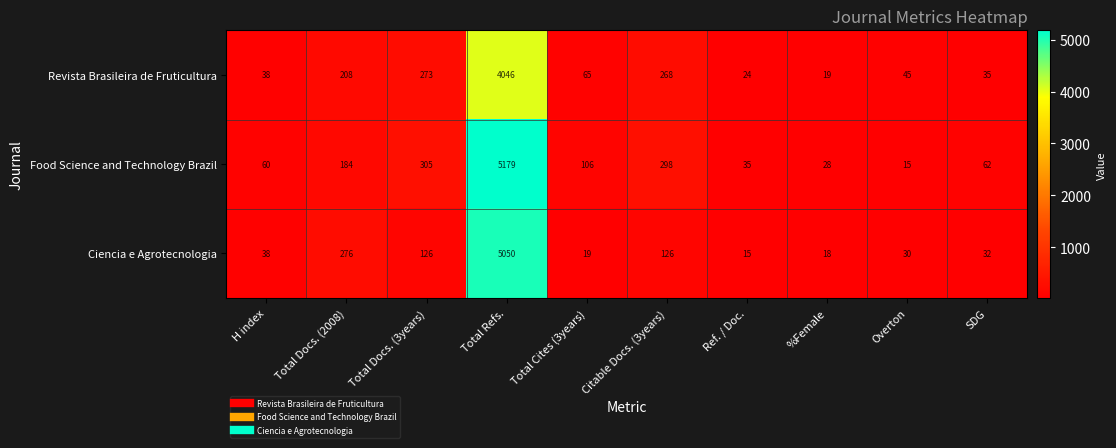

Reading left to right, extract all data points from this chart.

Revista Brasileira de Fruticultura: 38	208	273	4046	65	268	24	19	45	35
Food Science and Technology Brazil: 60	184	305	5179	106	298	35	28	15	62
Ciencia e Agrotecnologia: 38	276	126	5050	19	126	15	18	30	32